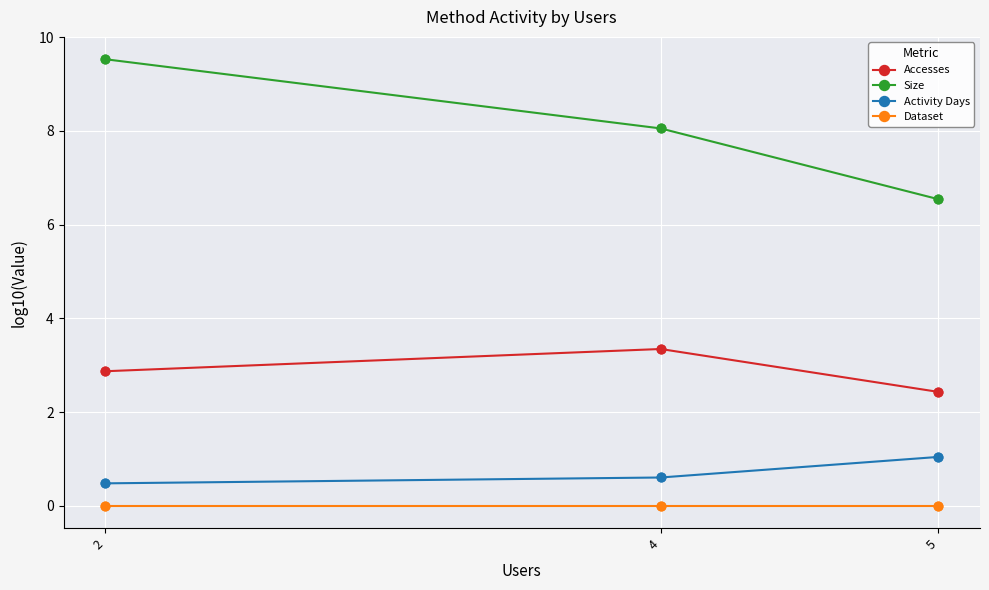

What is the total value across all series at 4?

12.0